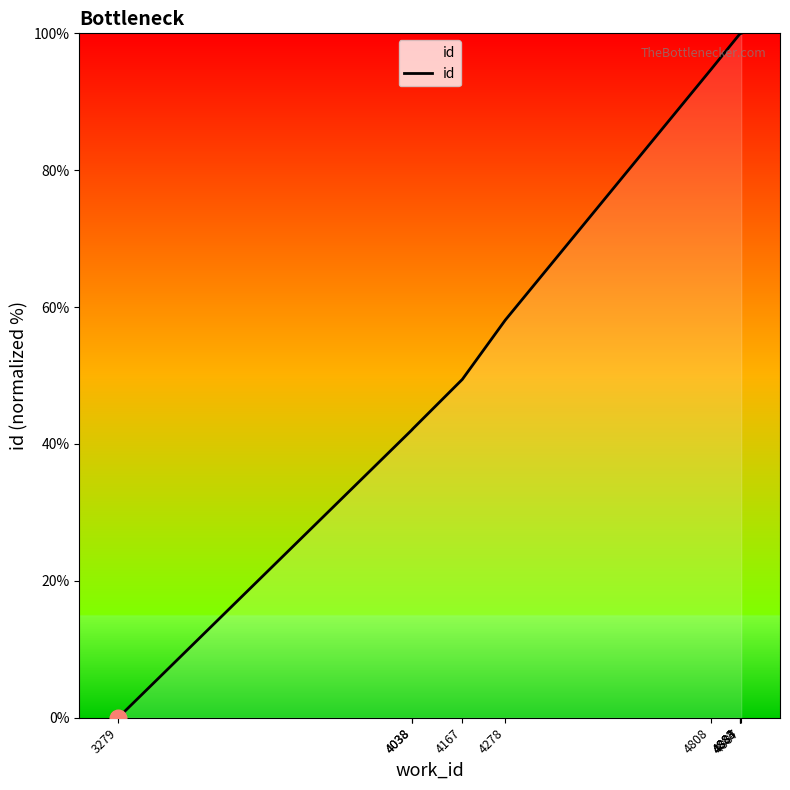

What is the change in value from 3279 to 4038?

+42.1